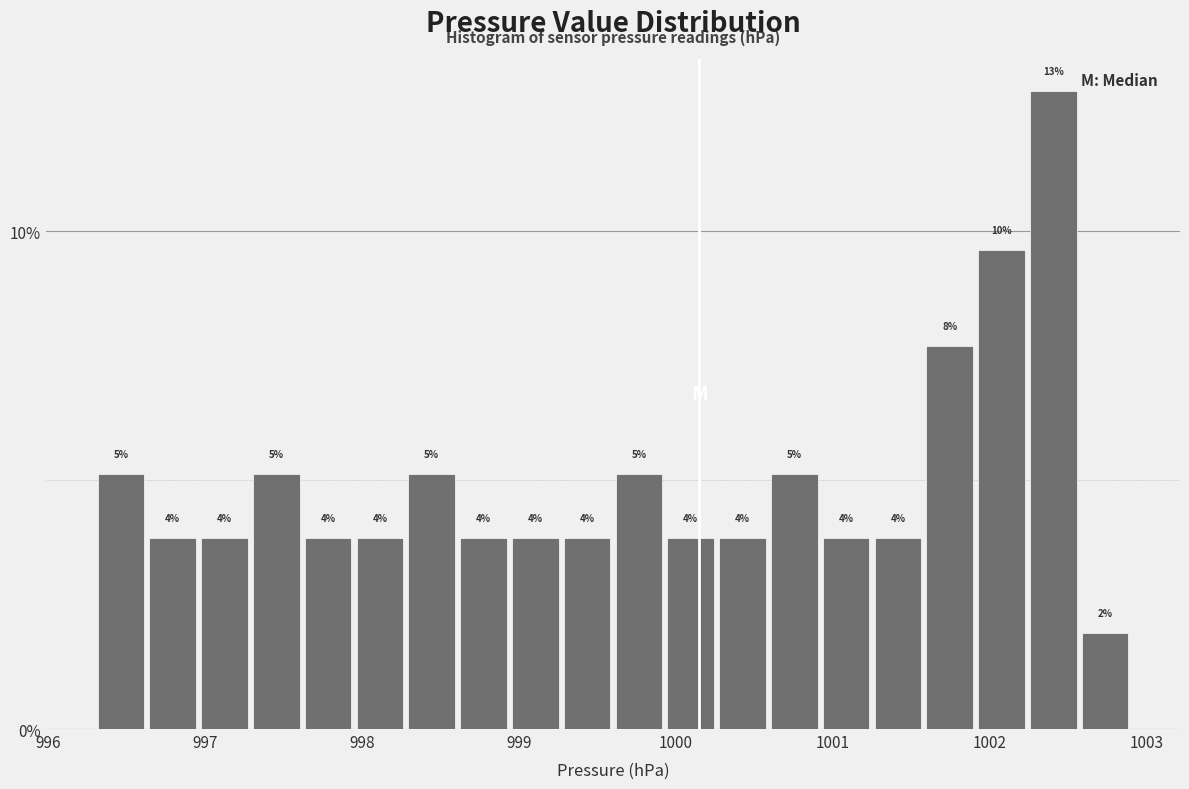

Read against the x-axis, roughly where is the centre of the tallest bar?

1002.4